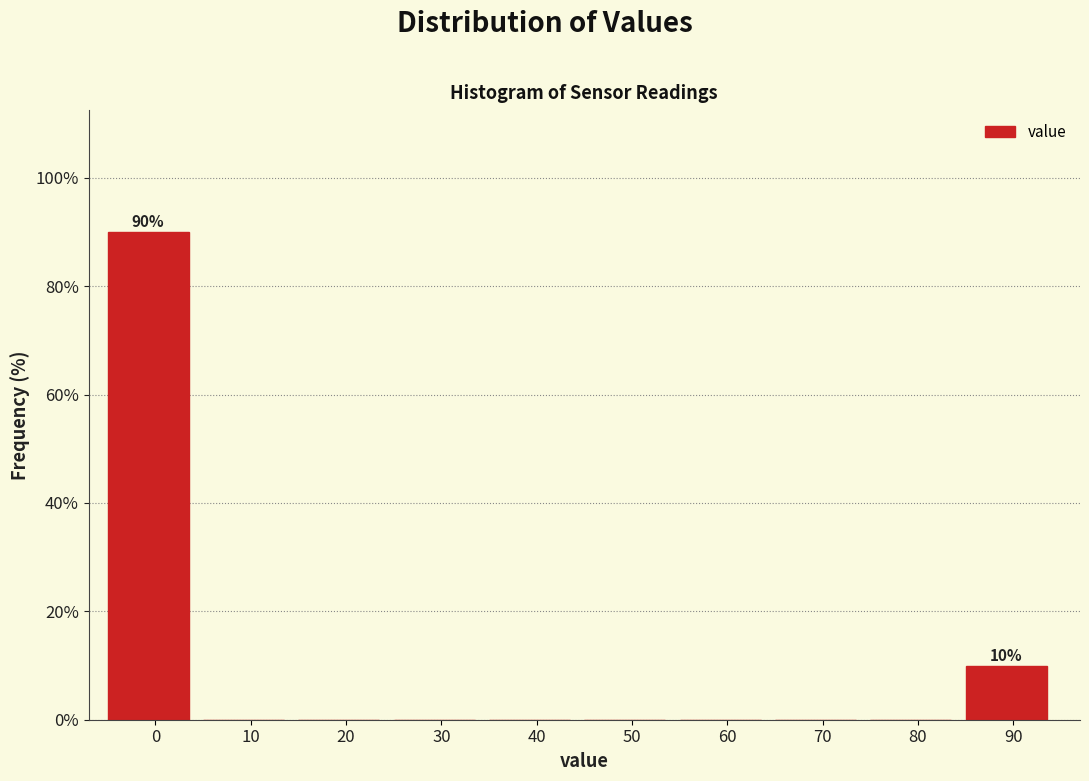

Reading left to right, extract all data points from this chart.

0=90	10=0	20=0	30=0	40=0	50=0	60=0	70=0	80=0	90=10